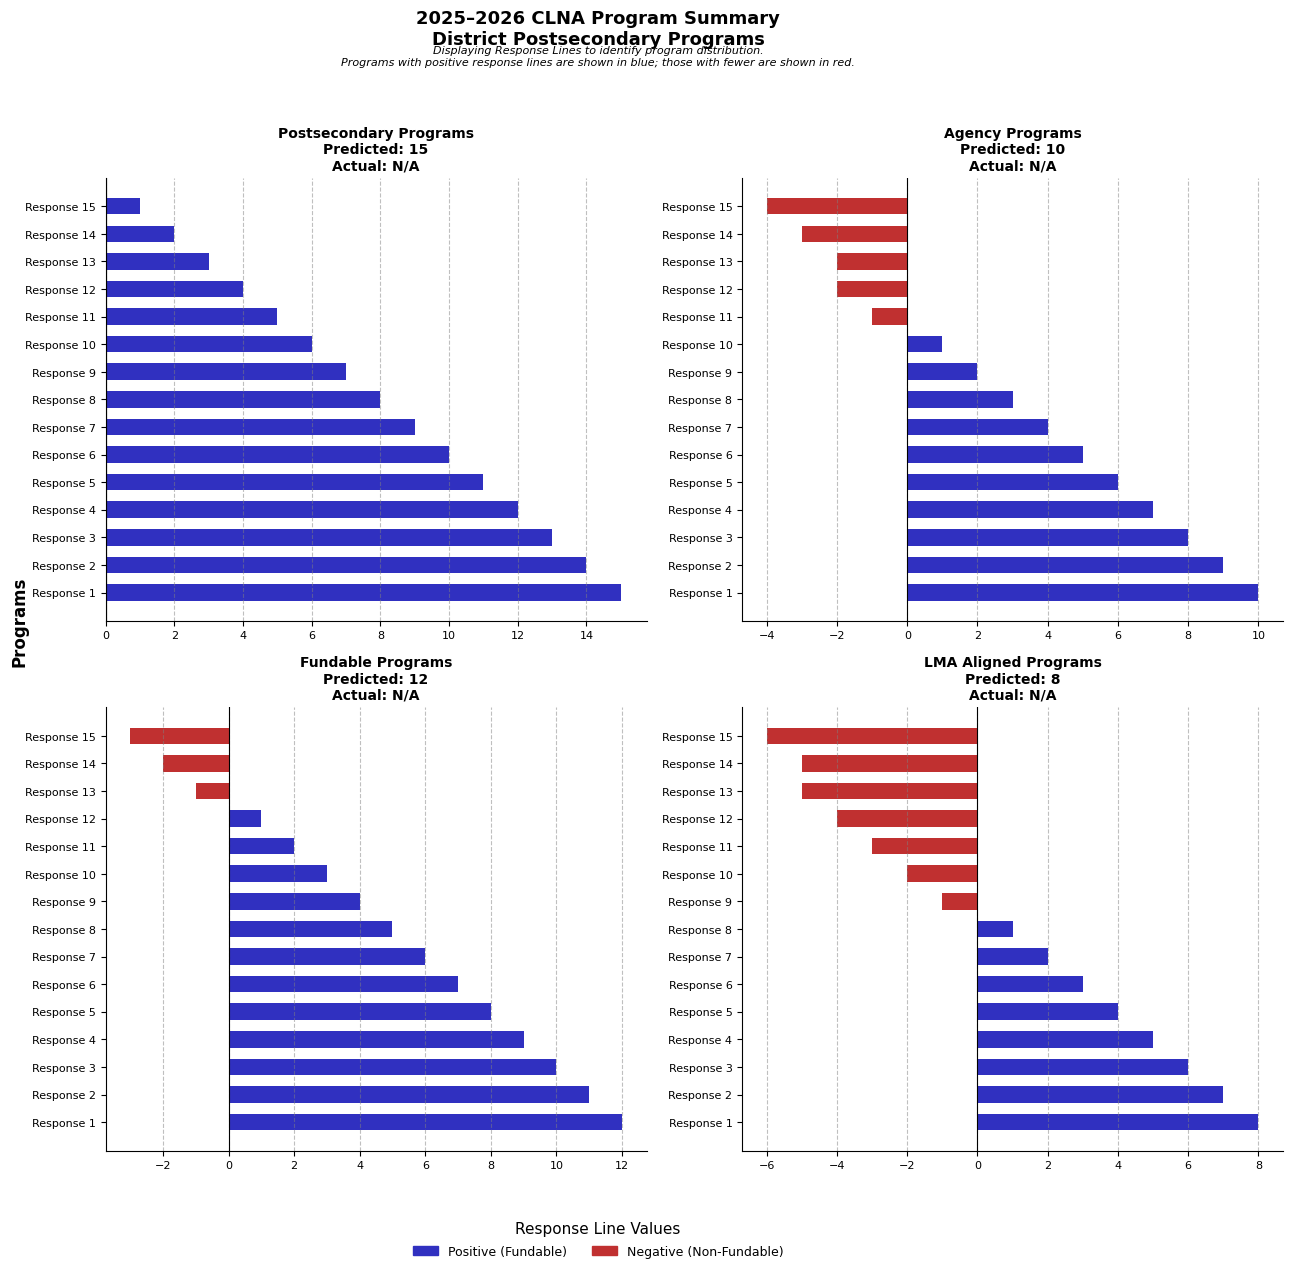

What is the average value?

1